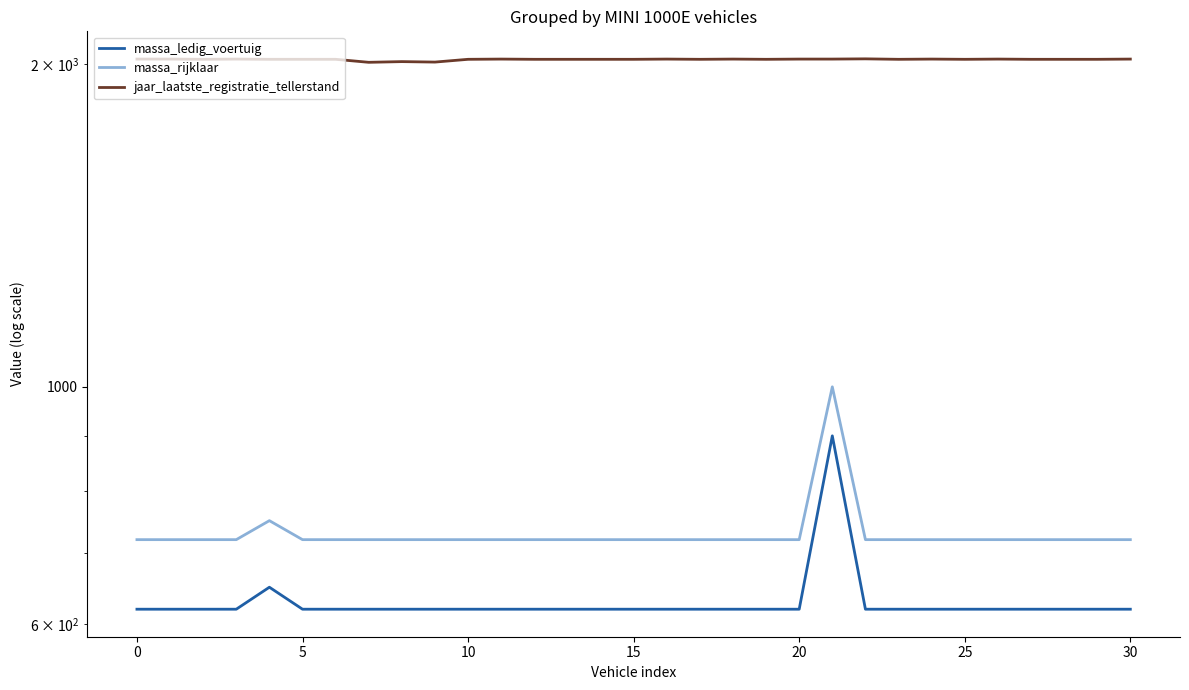

Reading right to left, extract all data points from this chart.

massa_ledig_voertuig: 620	620	620	620	620	620	620	620	620	900	620	620	620	620	620	620	620	620	620	620	620	620	620	620	620	620	650	620	620	620	620
massa_rijklaar: 720	720	720	720	720	720	720	720	720	1000	720	720	720	720	720	720	720	720	720	720	720	720	720	720	720	720	750	720	720	720	720
jaar_laatste_registratie_tellerstand: 2023	2022	2022	2022	2023	2022	2023	2022	2024	2023	2023	2022	2023	2022	2023	2022	2022	2022	2022	2023	2022	2010	2012	2009	2022	2022	2022	2023	2022	2023	2023